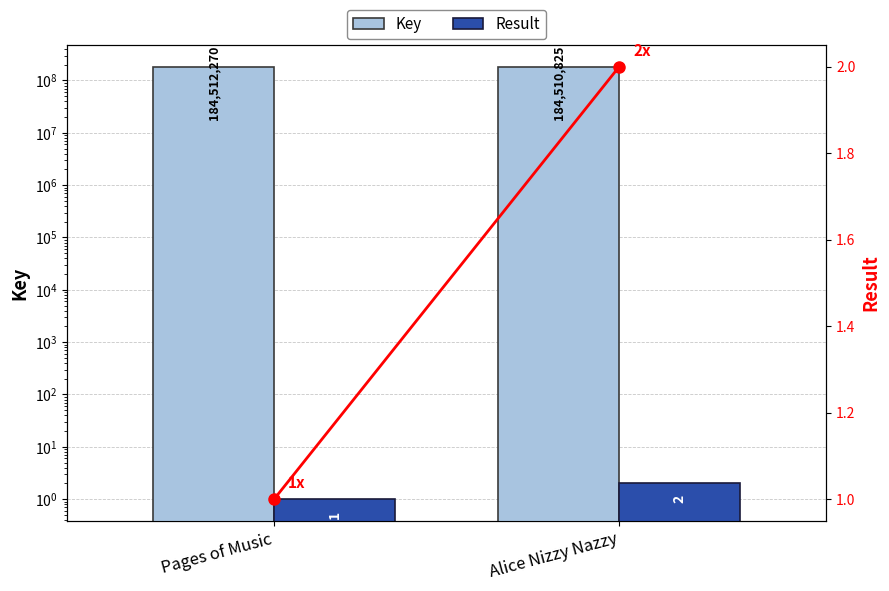

Between Pages of Music and Alice Nizzy Nazzy, which series saw the biggest shift?

Key